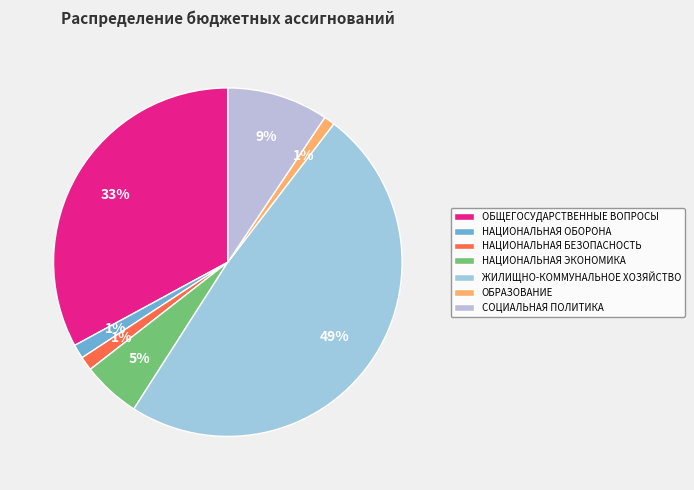

To the nearest percent, what percentage of the pie is СОЦИАЛЬНАЯ ПОЛИТИКА?

9%